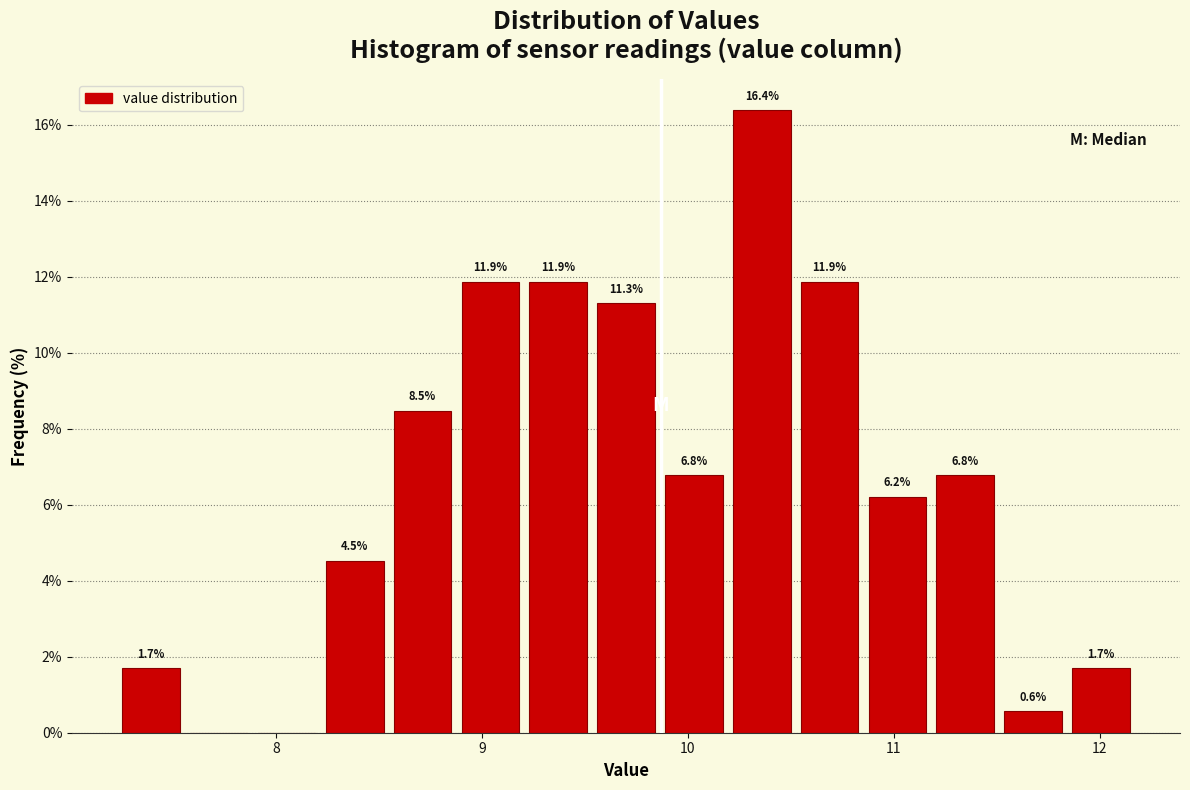

Read against the x-axis, roughly where is the centre of the tallest bar?

10.4